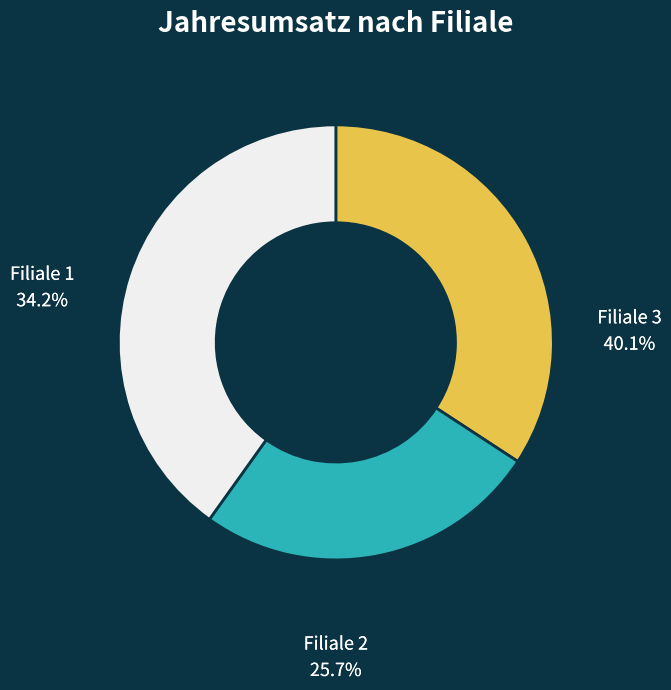

Is there any slice that represents more than half of the pie?

No